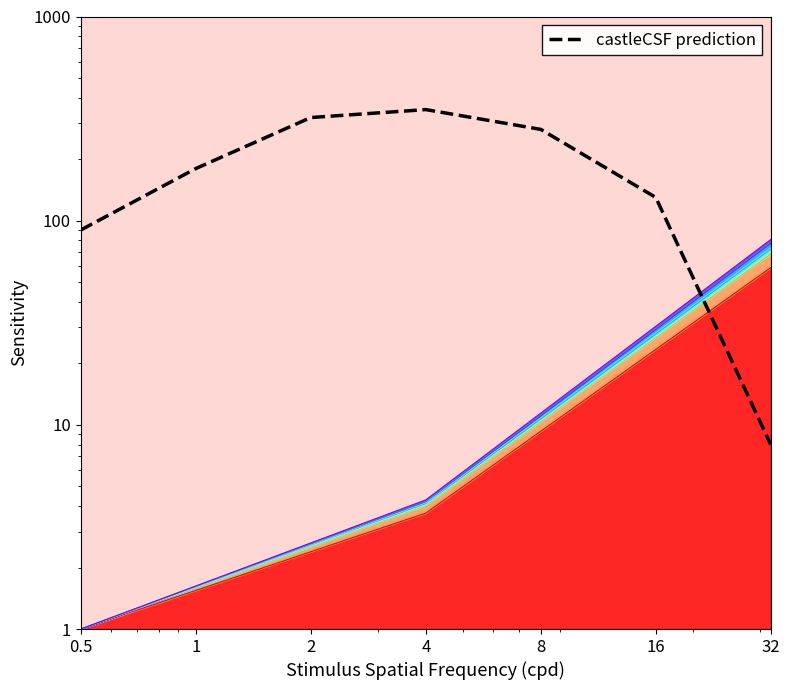

What is the average value?

194